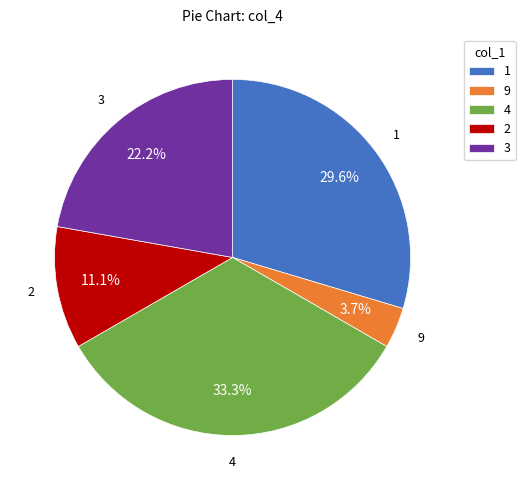

Rank the categories by value from highest to lowest.

4, 1, 3, 2, 9